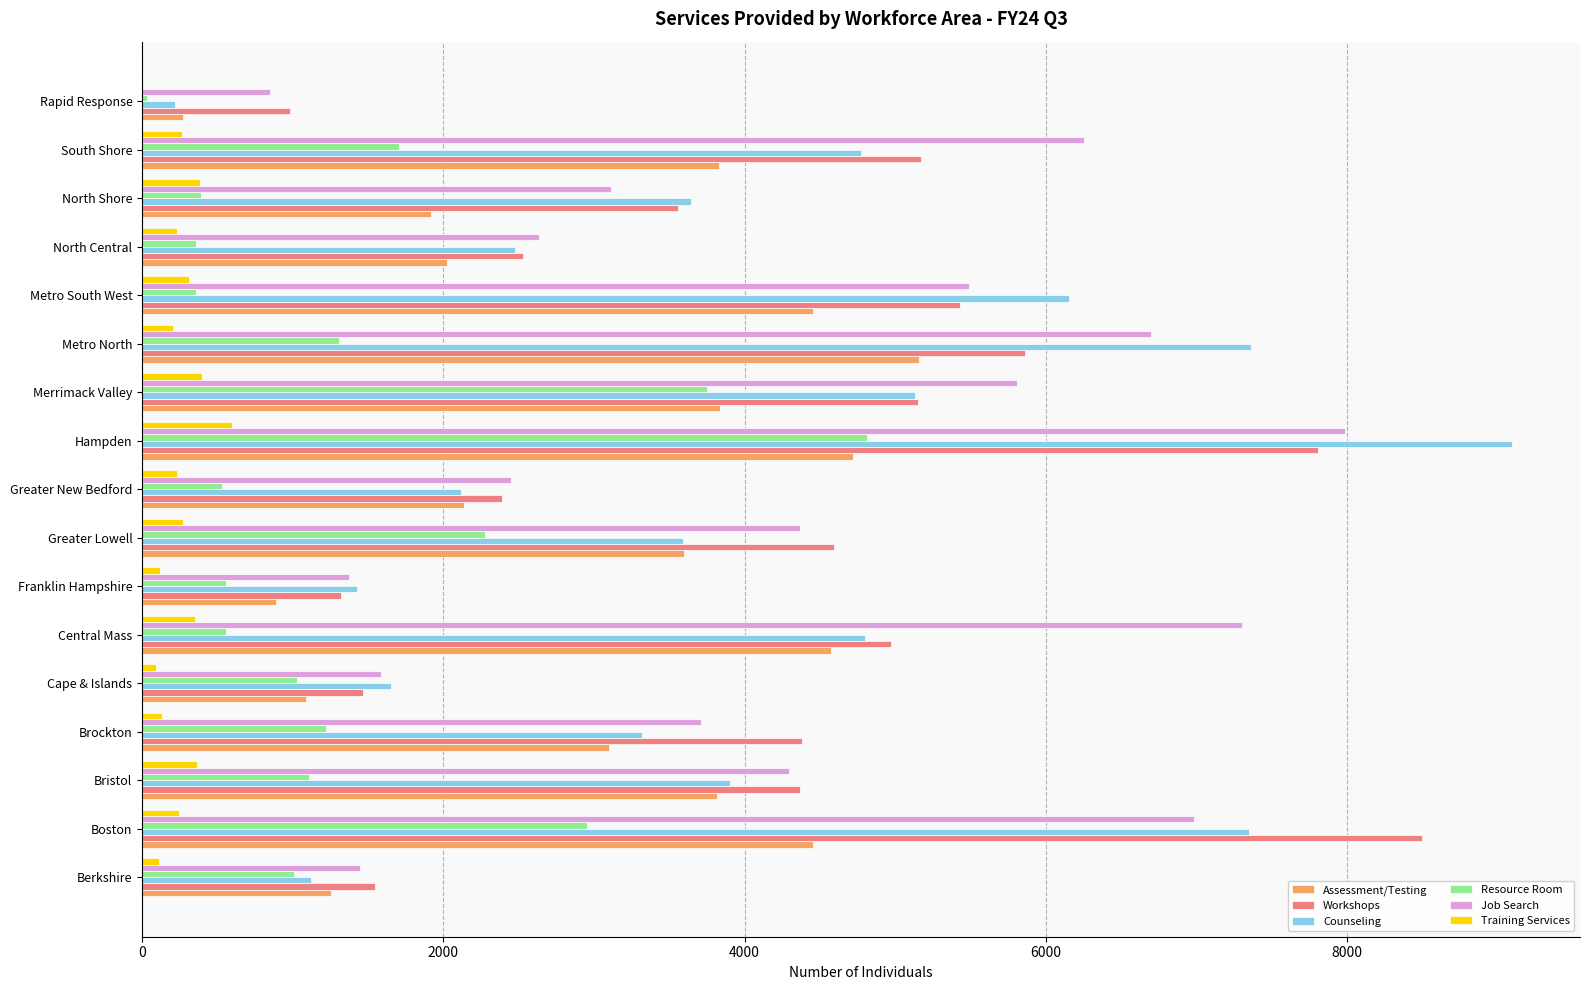

True or false: Assessment/Testing has a value of 3829 at South Shore.

True